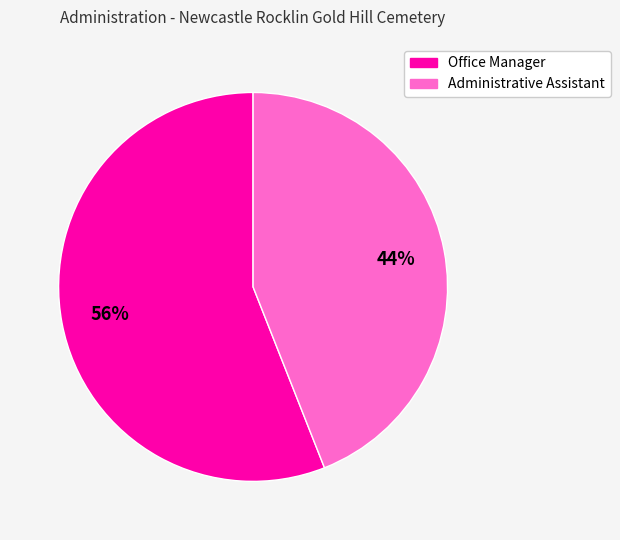

Does any single category account for the majority?

Yes